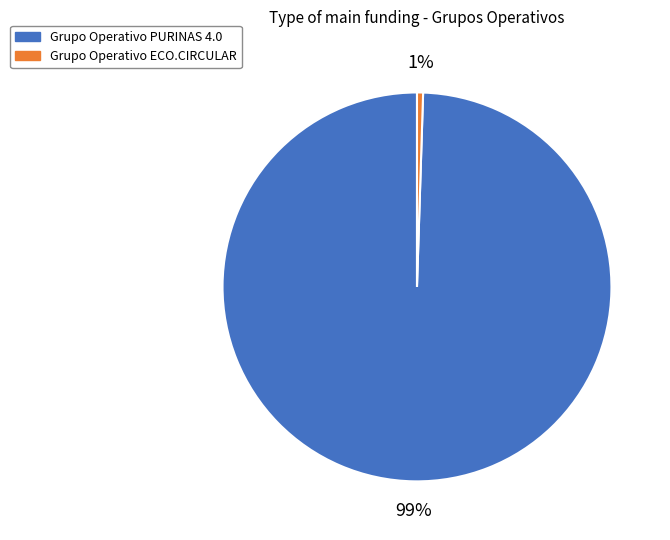

Do Grupo Operativo ECO.CIRCULAR and Grupo Operativo PURINAS 4.0 together represent more than half of the pie?

Yes